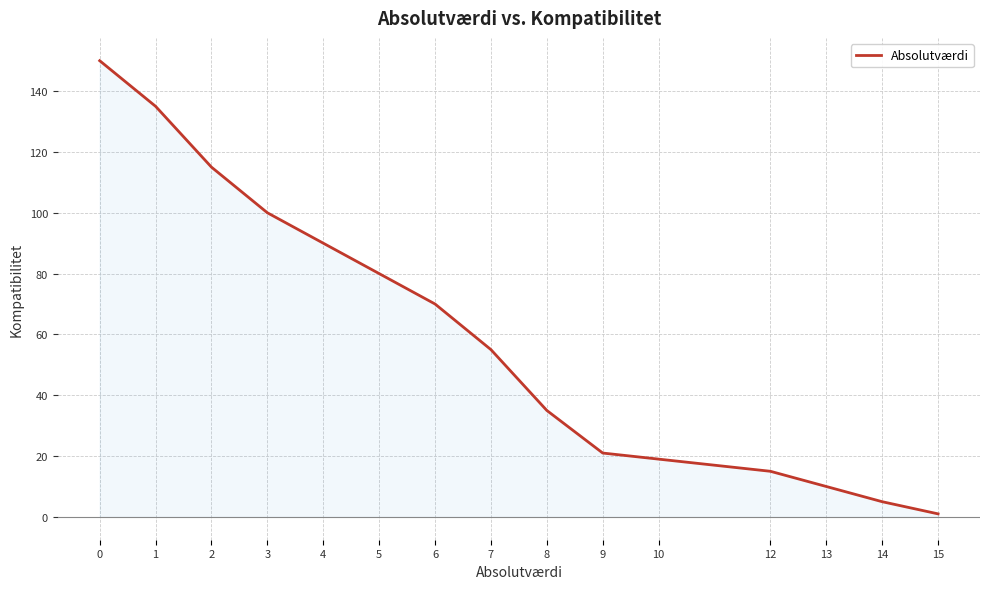

How many categories are shown in the chart?

15